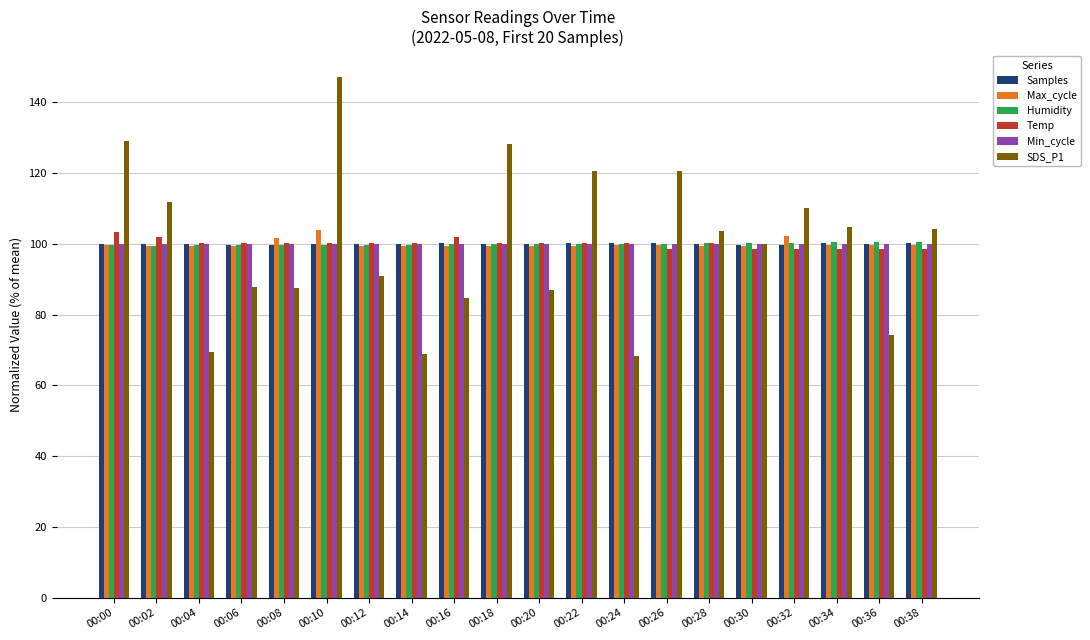

What is the spread (max minus min) of values at 00:24?

31.9